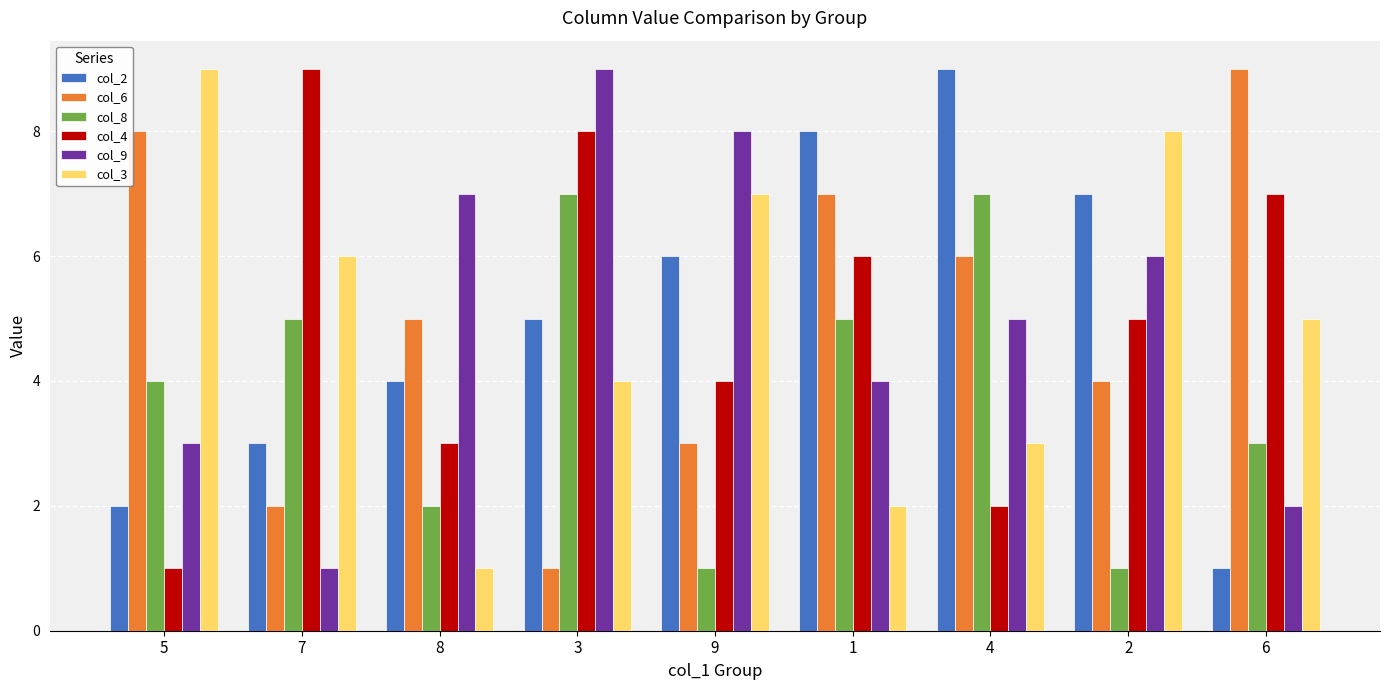

The col_4 series shows 6 at 1. True or false?

True